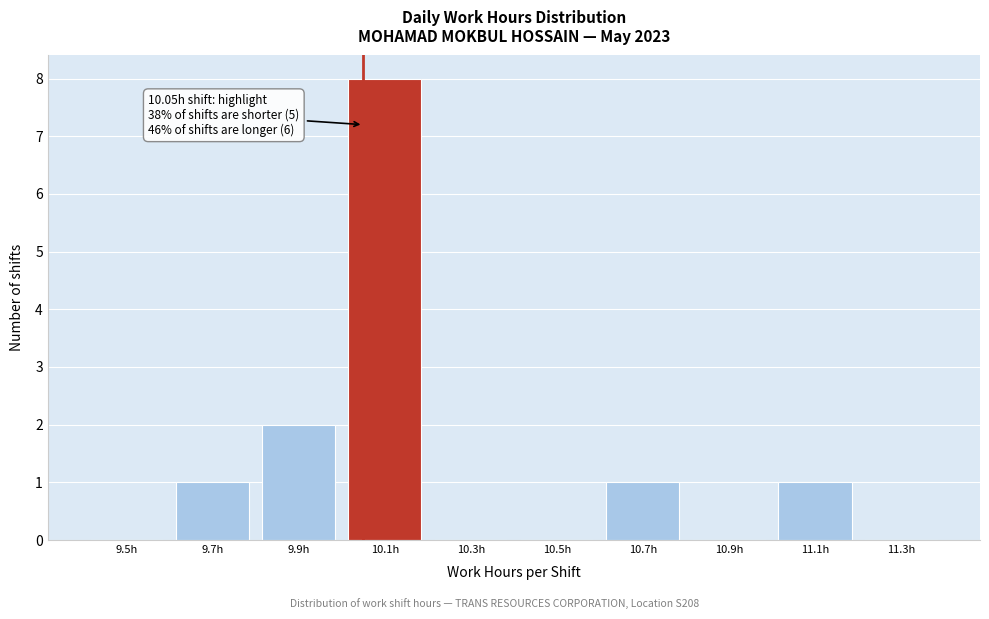

Which range on the x-axis has the tallest bar?

10.0 to 10.2